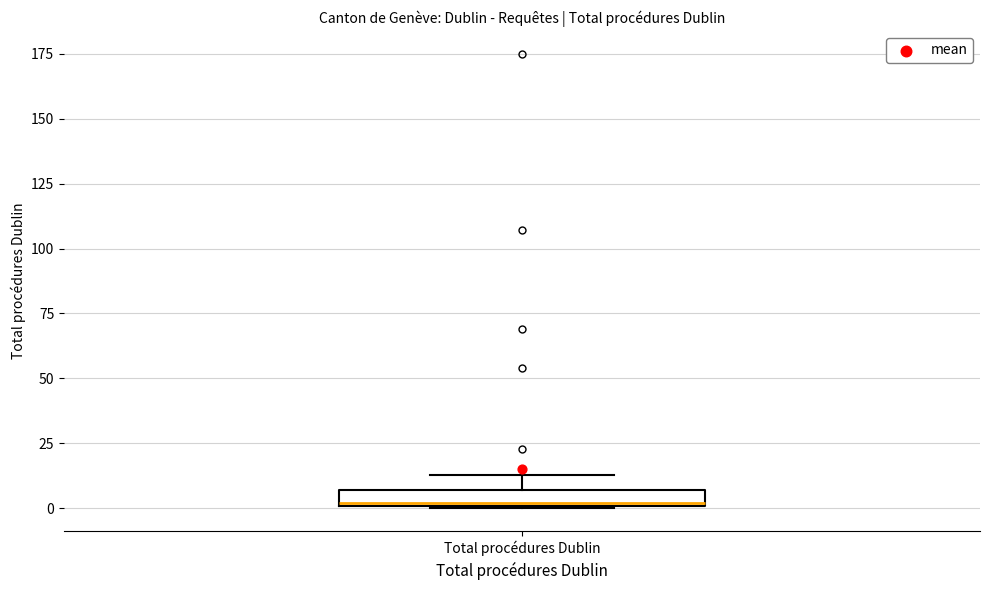

Where is the upper edge of the box for Total procédures Dublin on the y-axis? The values are not printed on the chart, so give them approximately, as read against the axis.

5